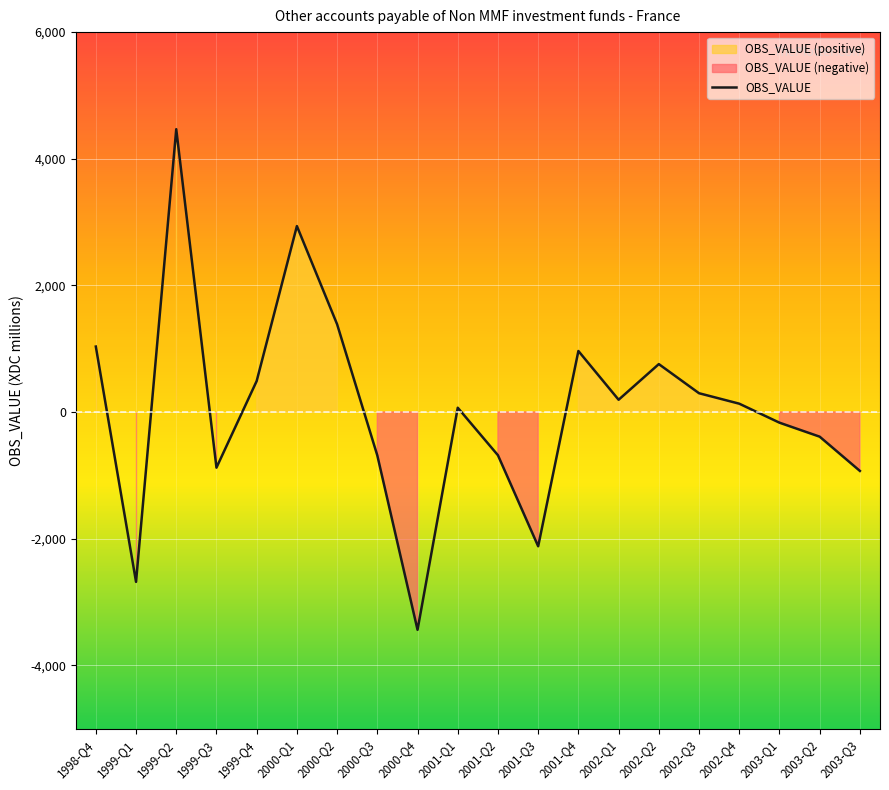

What is the average value?

38